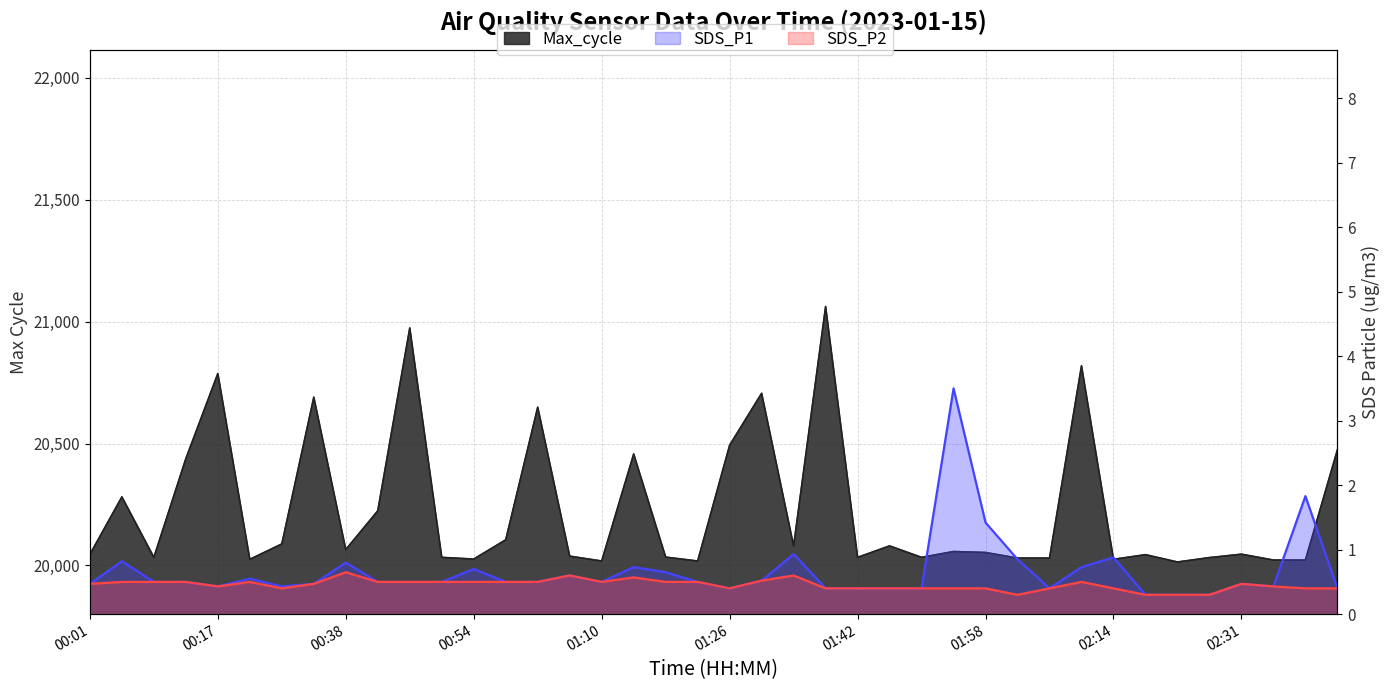

Which series has the largest total across all categories?

Max_cycle